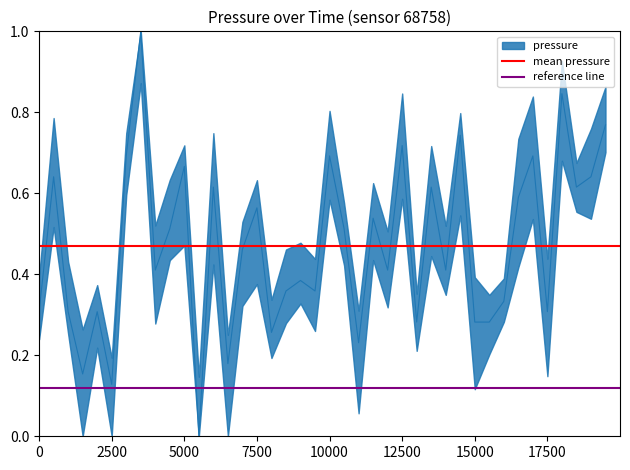

What is the average value of the reference line series?

0.1